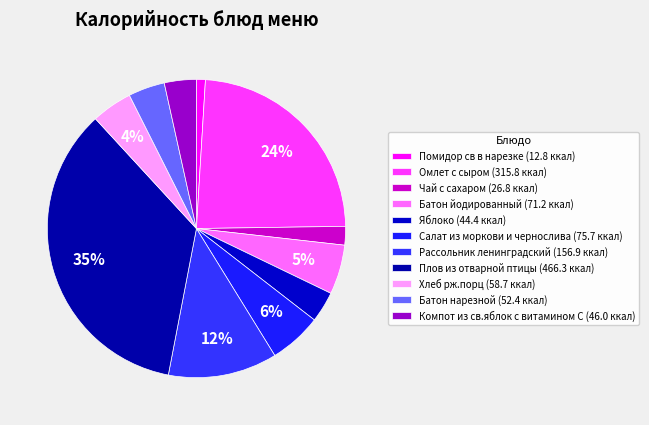

Is there any slice that represents more than half of the pie?

No